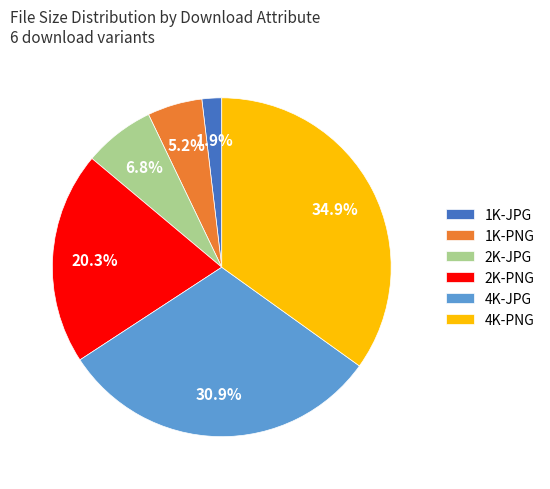

True or false: 4K-PNG accounts for 35% of the total.

True